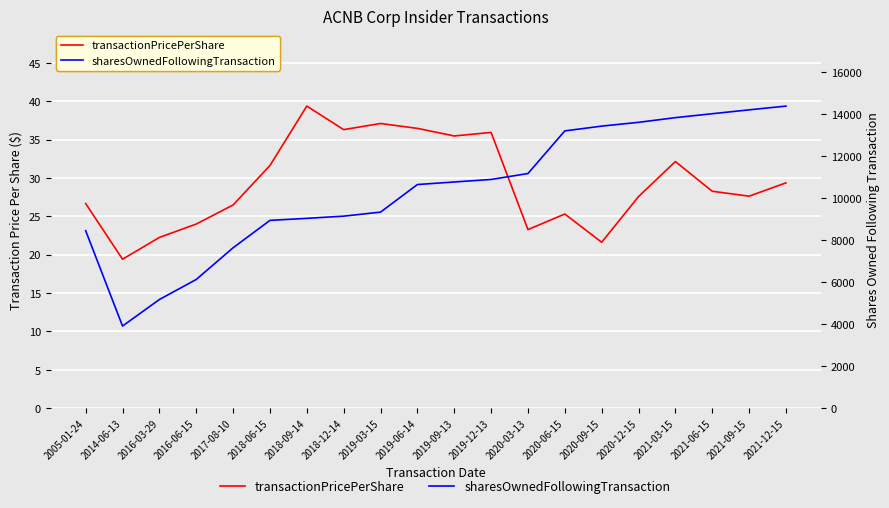

Is the value of transactionPricePerShare at 2020-12-15 greater than the value of sharesOwnedFollowingTransaction at 2020-06-15?

No